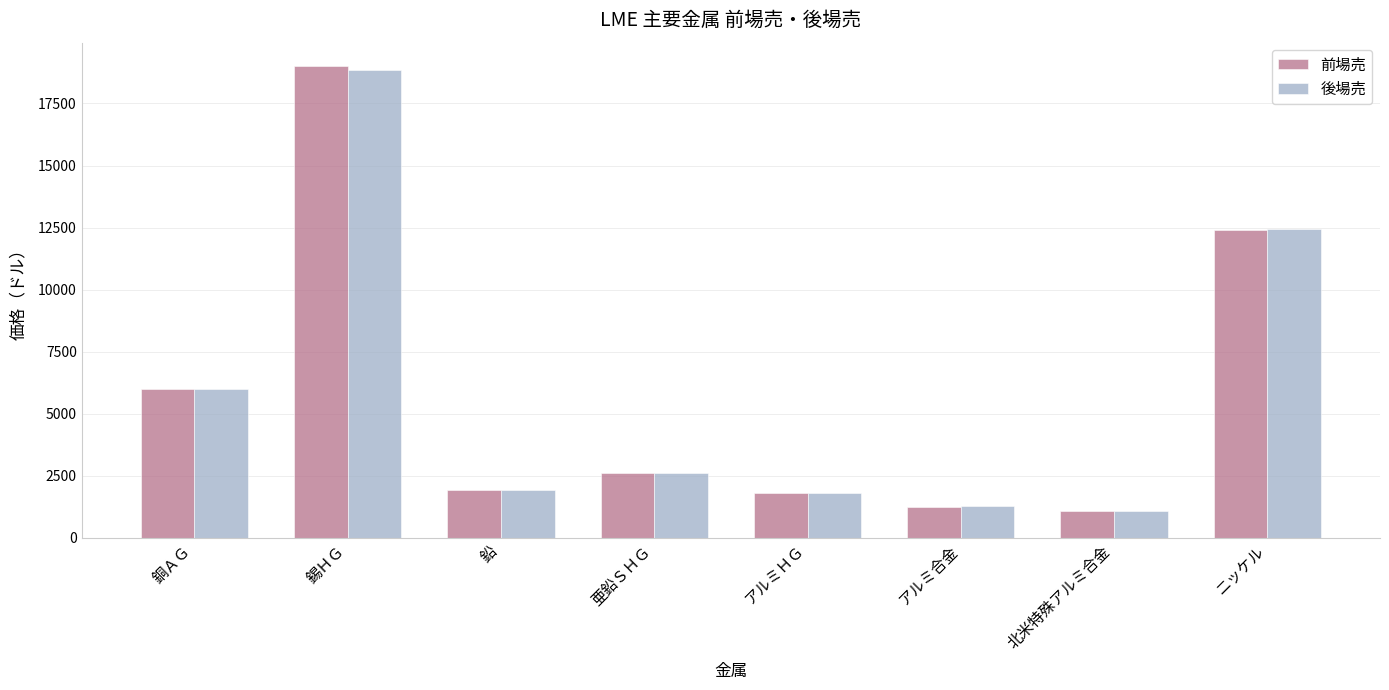

Reading left to right, what are all the values shown in this chart?

前場売: 6006.0	19000.0	1919.5	2623.0	1803.0	1230.0	1080.0	12400.0
後場売: 5987.5	18845.0	1926.5	2625.0	1806.5	1270.5	1097.5	12440.0